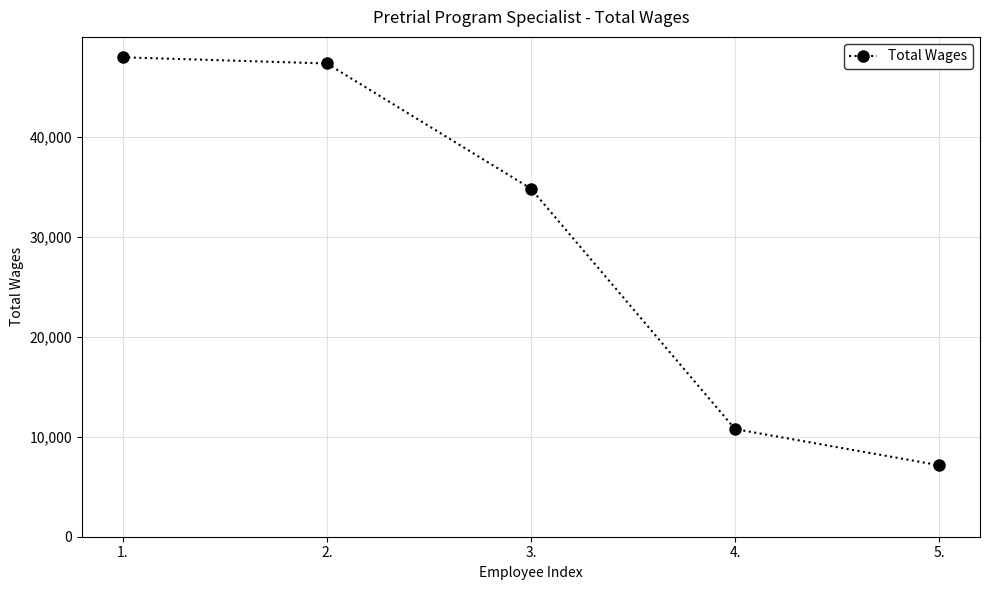

What is the value of the 5th point from the left?

7145